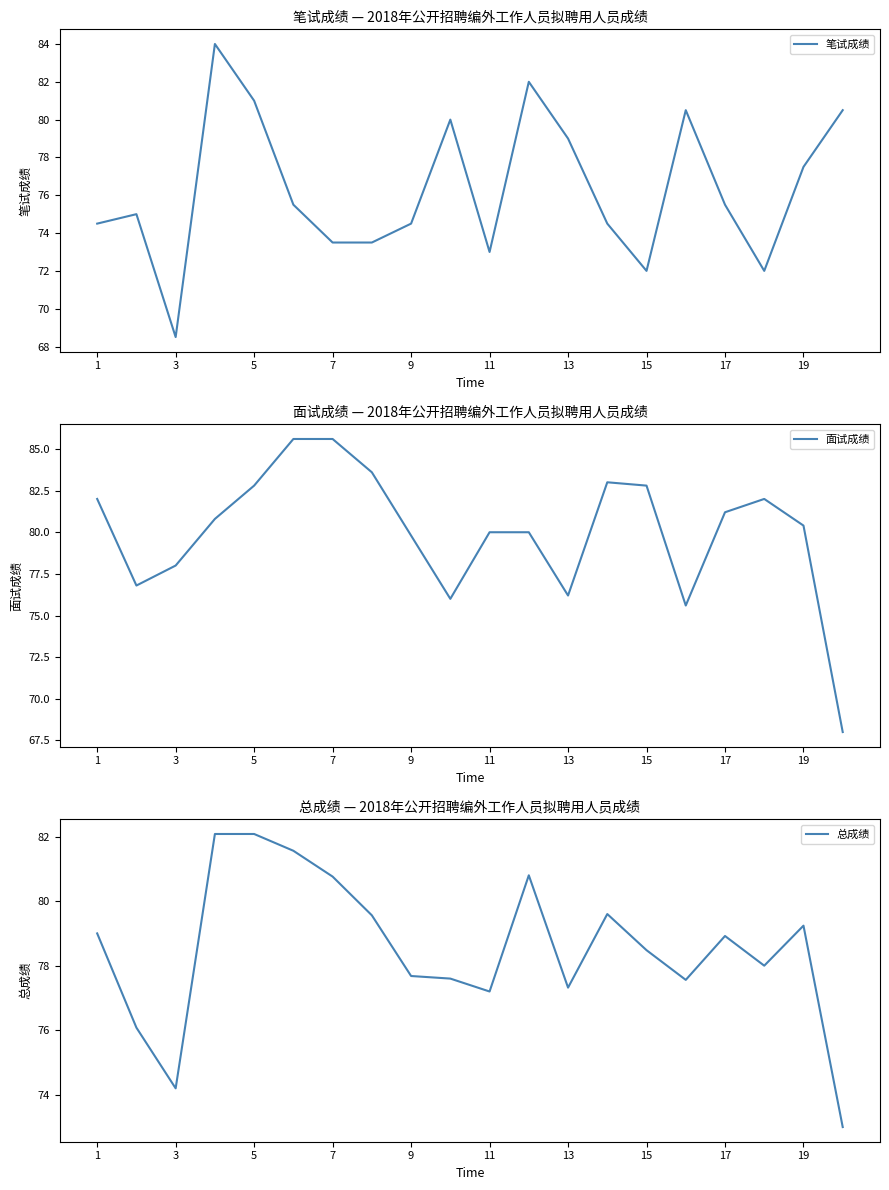

The 笔试成绩 series shows 77.5 at 19. True or false?

True